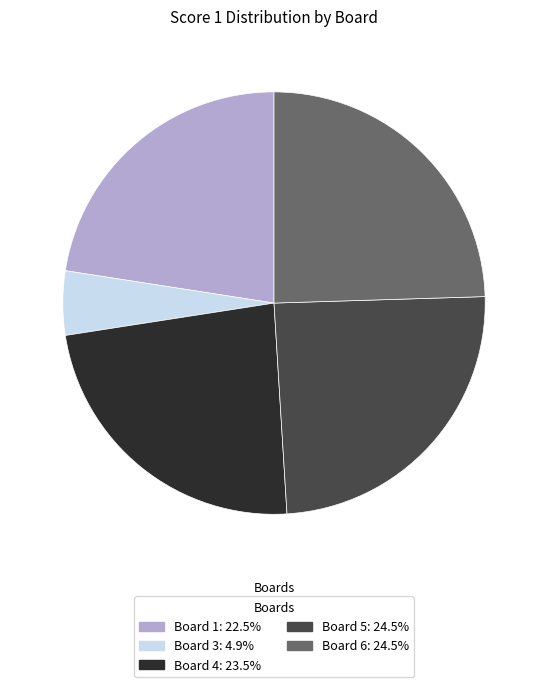

Does any single category account for the majority?

No